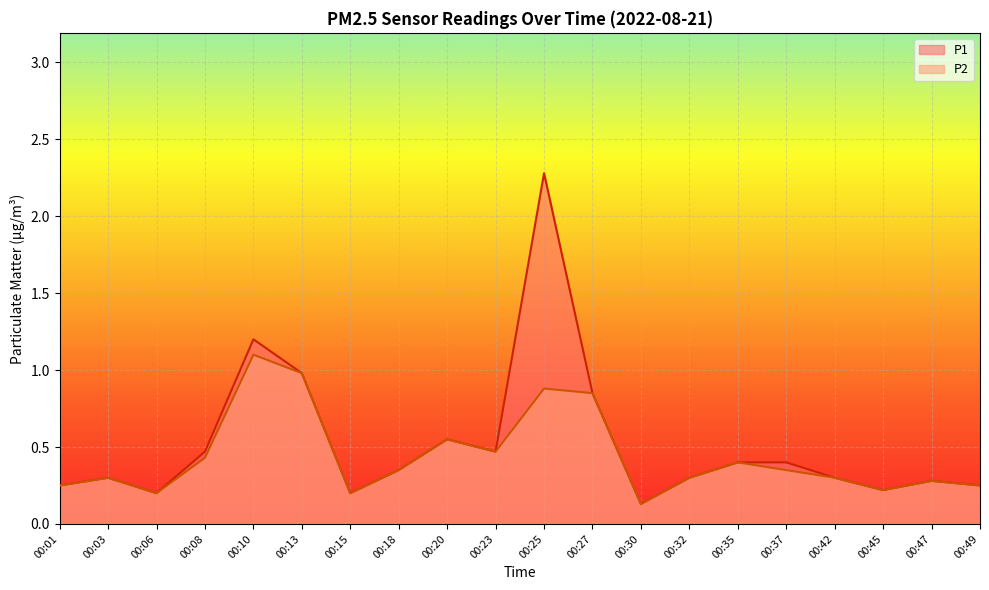

Which series has the largest total across all categories?

P1